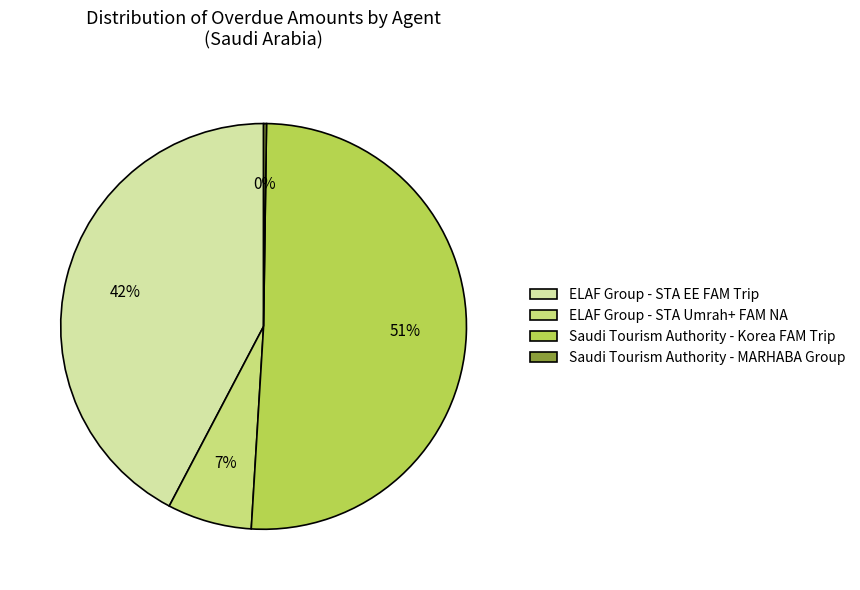

To the nearest percent, what is the difference between the largest and smallest slice percentages?

51%